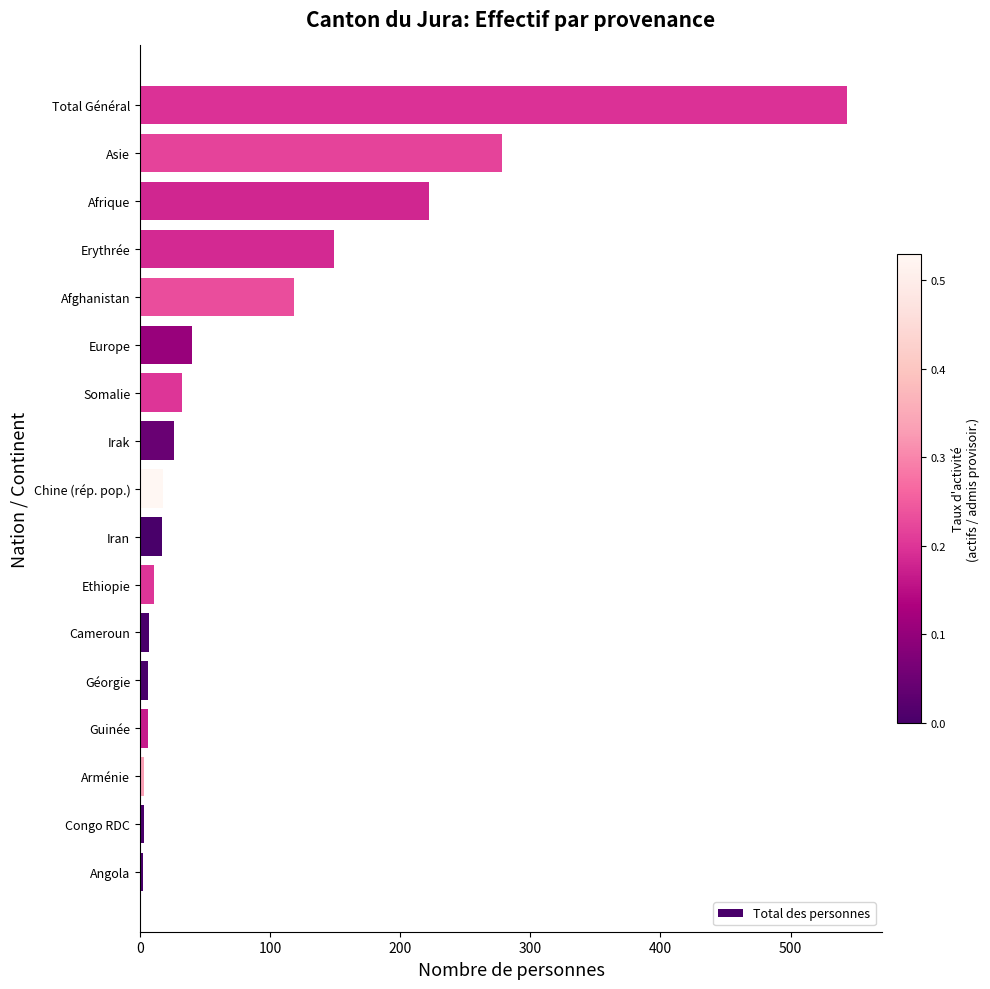

Is it true that the value at Total Général is 212?

False